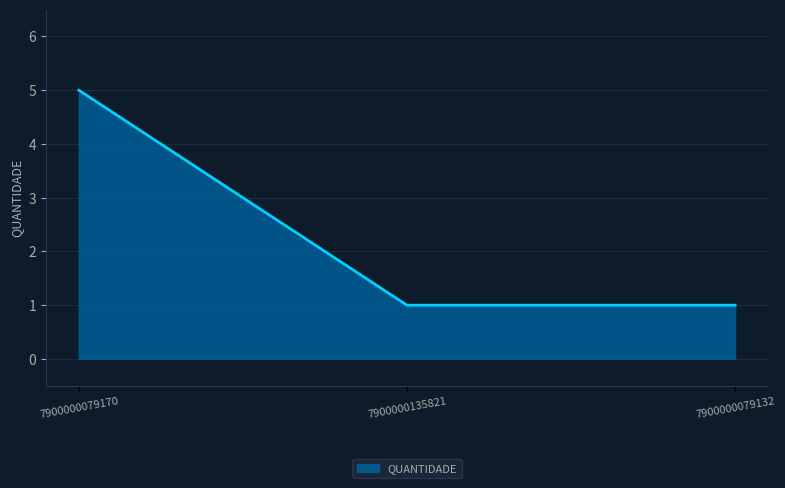

Reading left to right, transcribe all the data shown in this chart.

7900000079170=5	7900000135821=1	7900000079132=1